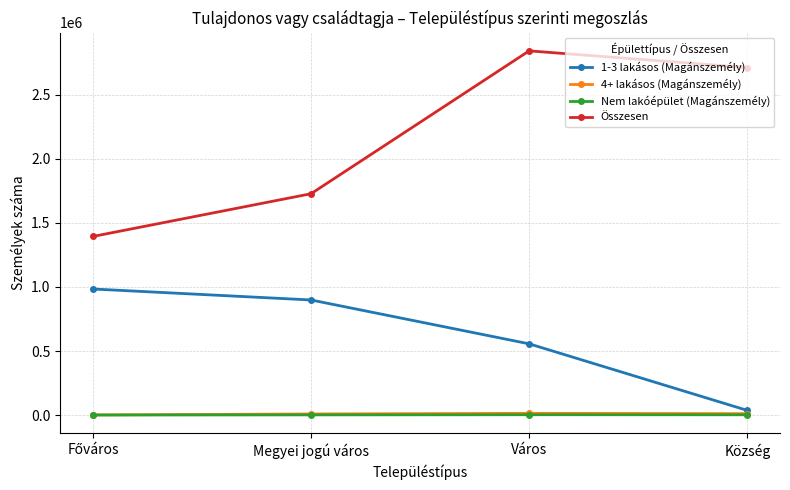

What is the greatest value displayed?

2842552